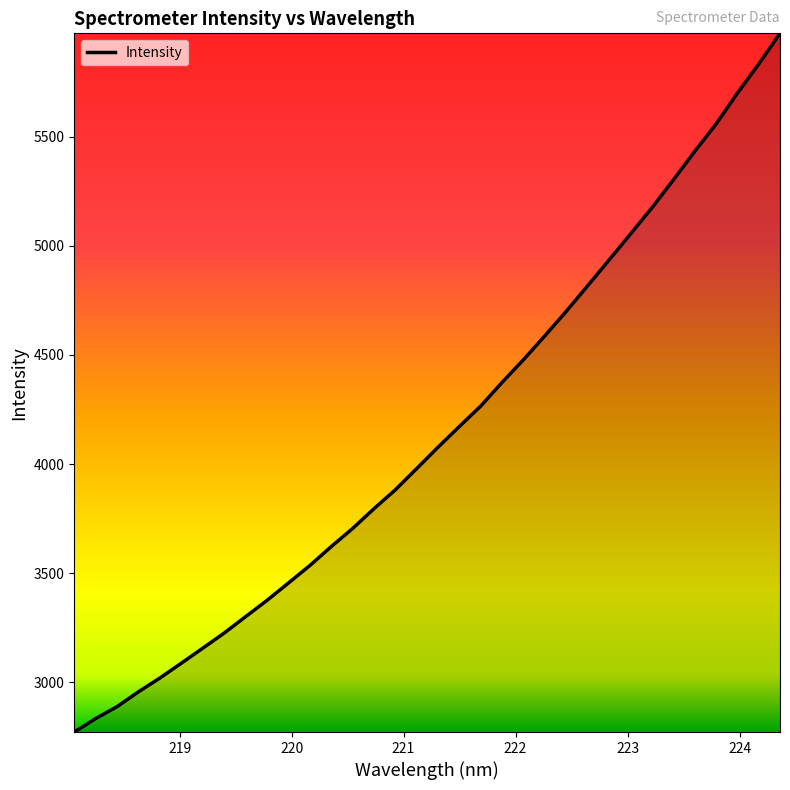

What is the difference between the maximum and minimum values?

3200.6